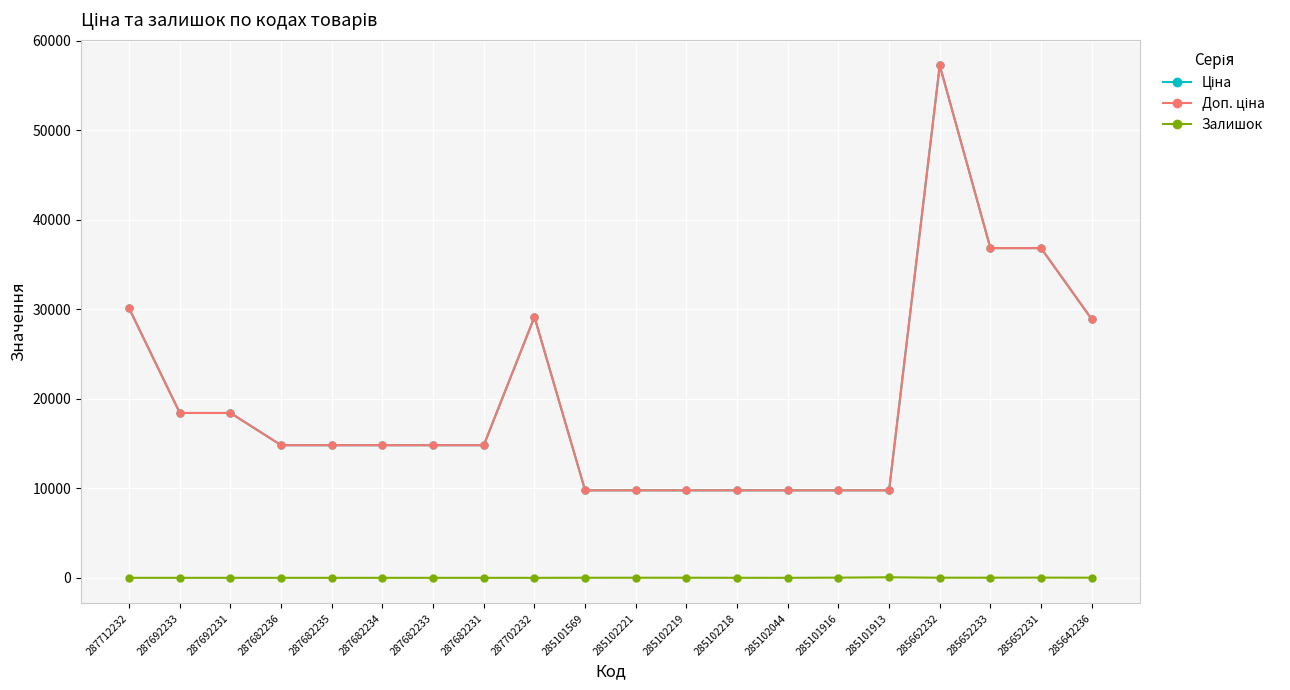

What is the maximum value shown in the chart?

57258.0